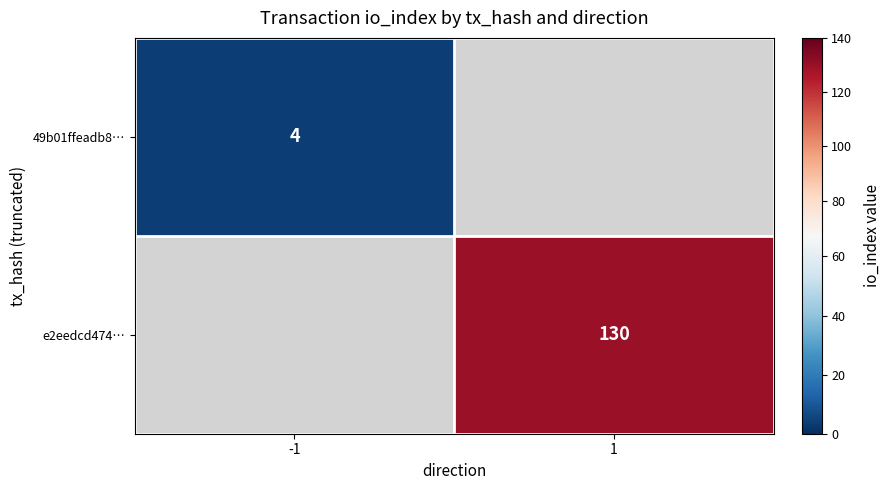

At how many categories does at least one series exceed 52?

1